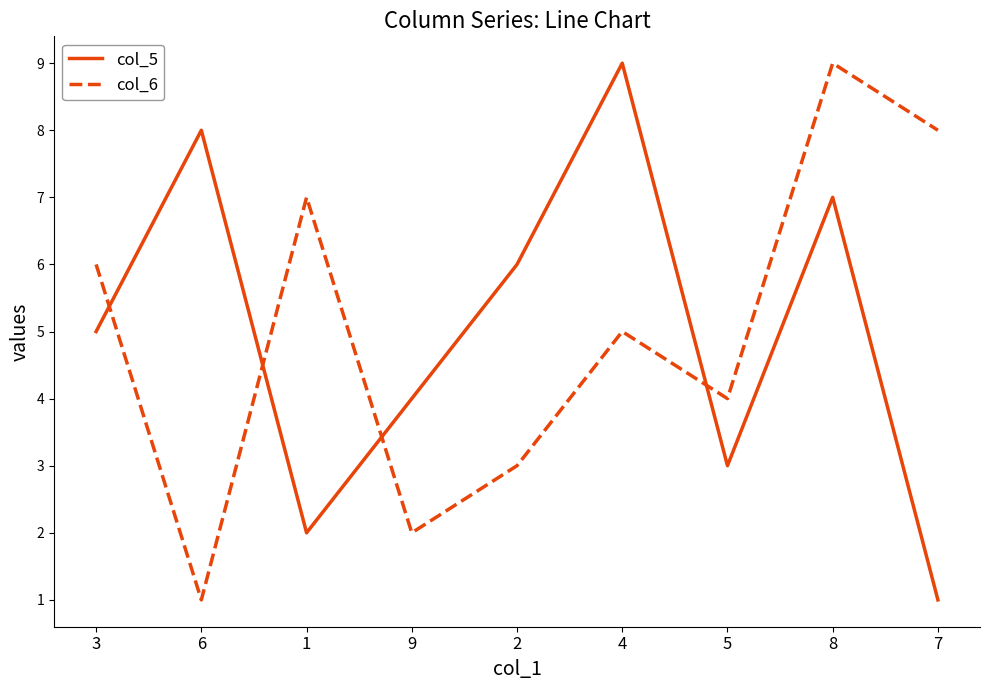

Is this an area chart (filled region under the line)?

No